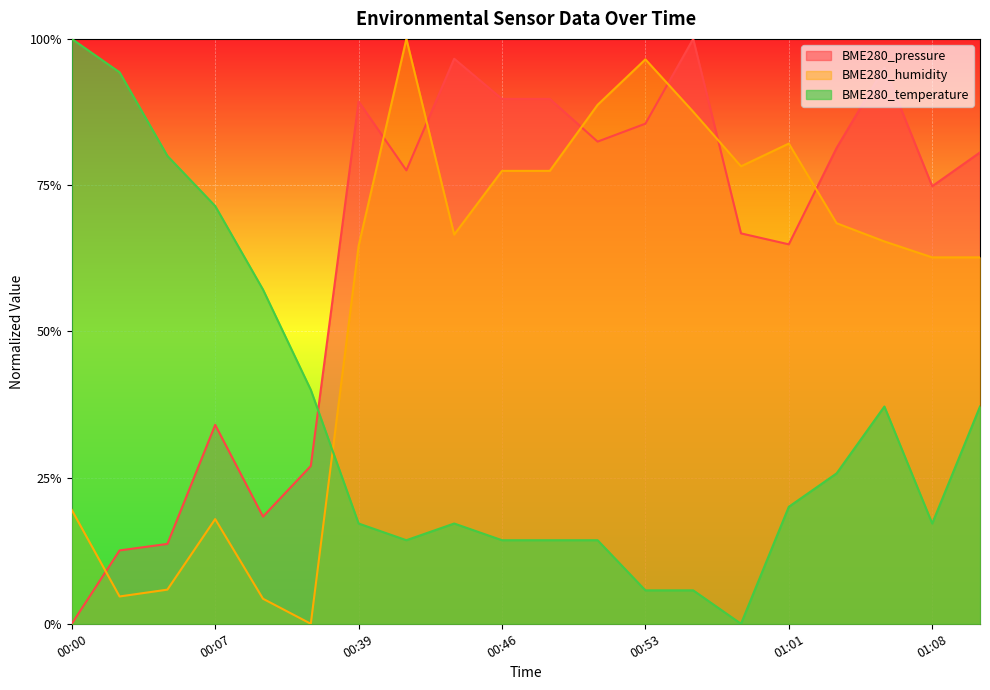

Which category has the lowest value across all series?

00:00